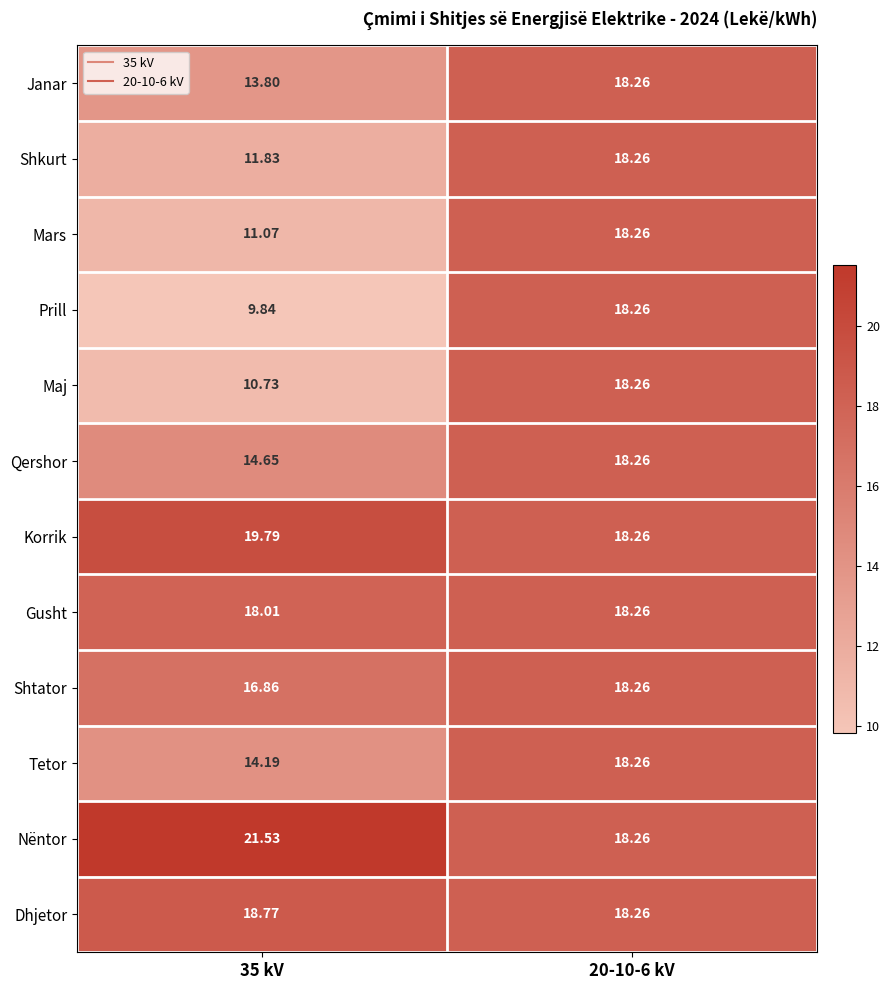

How many data points does each series have?

2